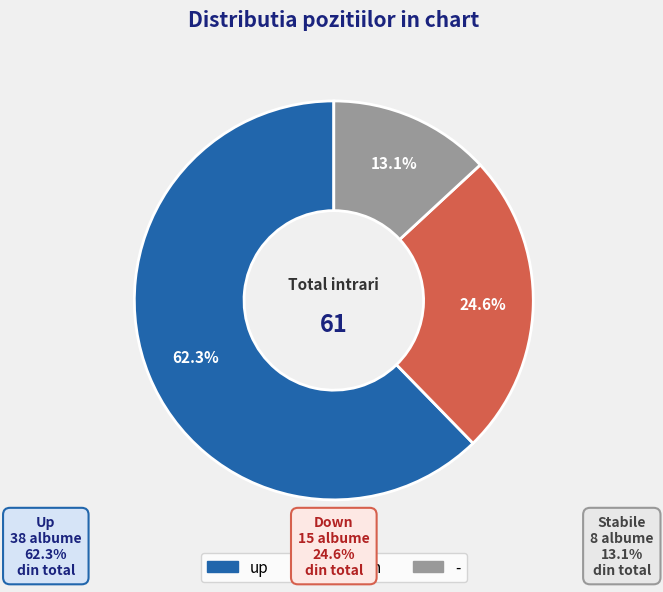

Which category accounts for the majority?

up